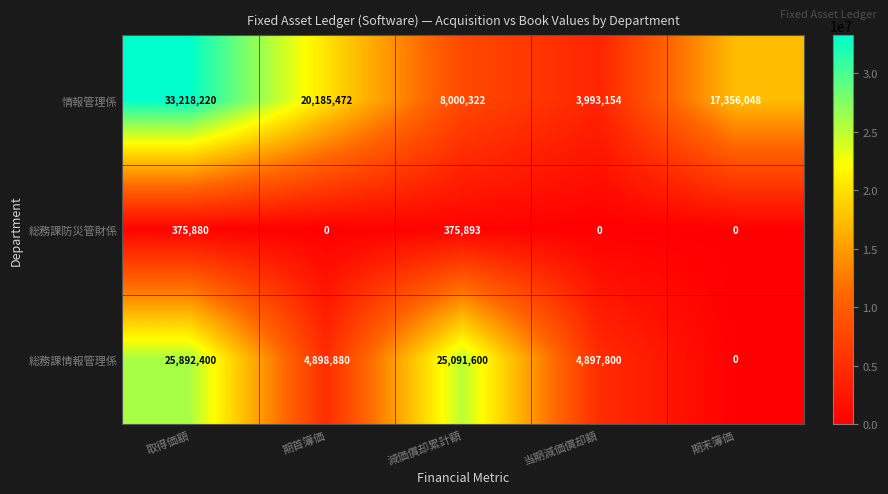

At which category does the chart reach its peak across all series?

取得価額